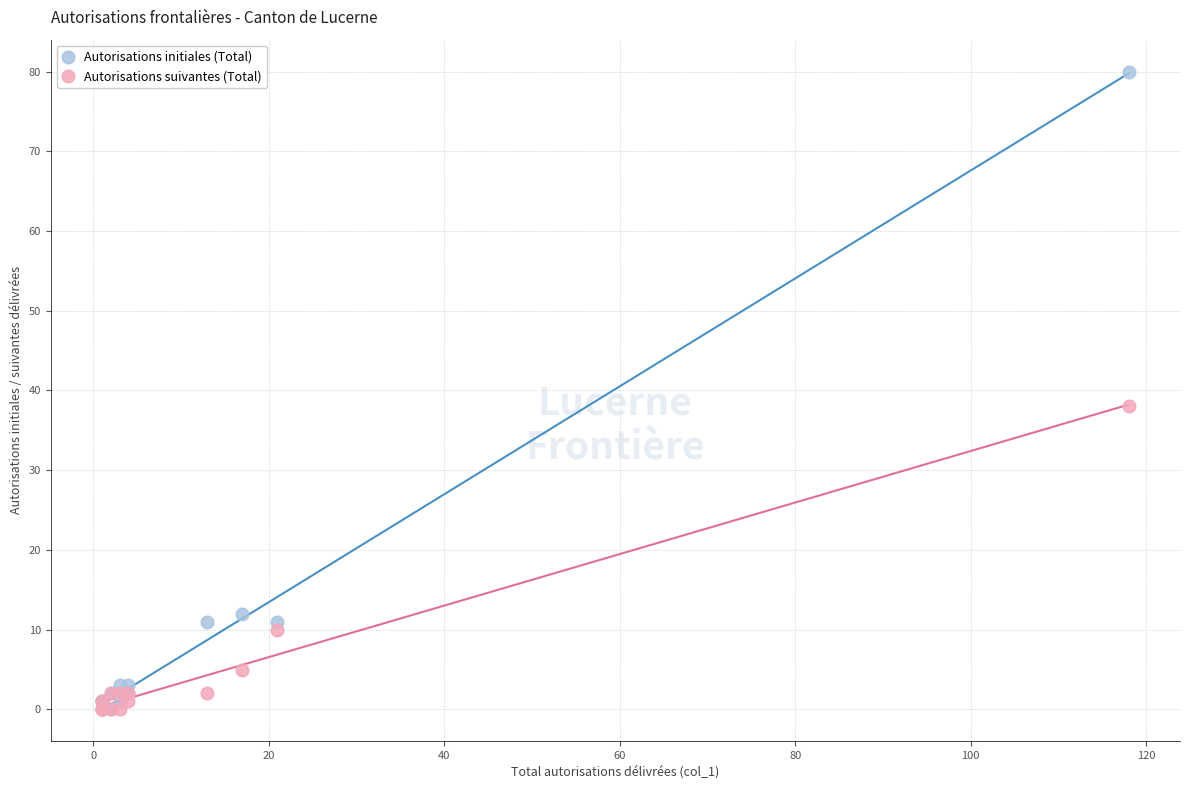

What are all the series names shown in the legend?

Autorisations initiales (Total), Autorisations suivantes (Total)